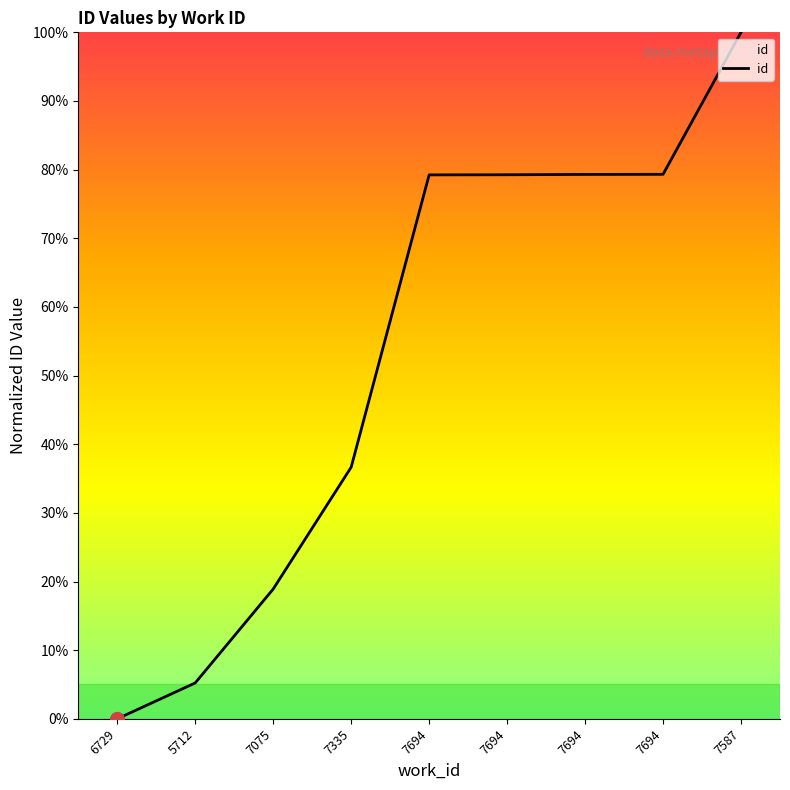

Reading left to right, extract all data points from this chart.

6729=0.0	5712=5.2	7075=18.9	7335=36.7	7694=79.2	7694=79.3	7694=79.3	7694=79.3	7587=100.0